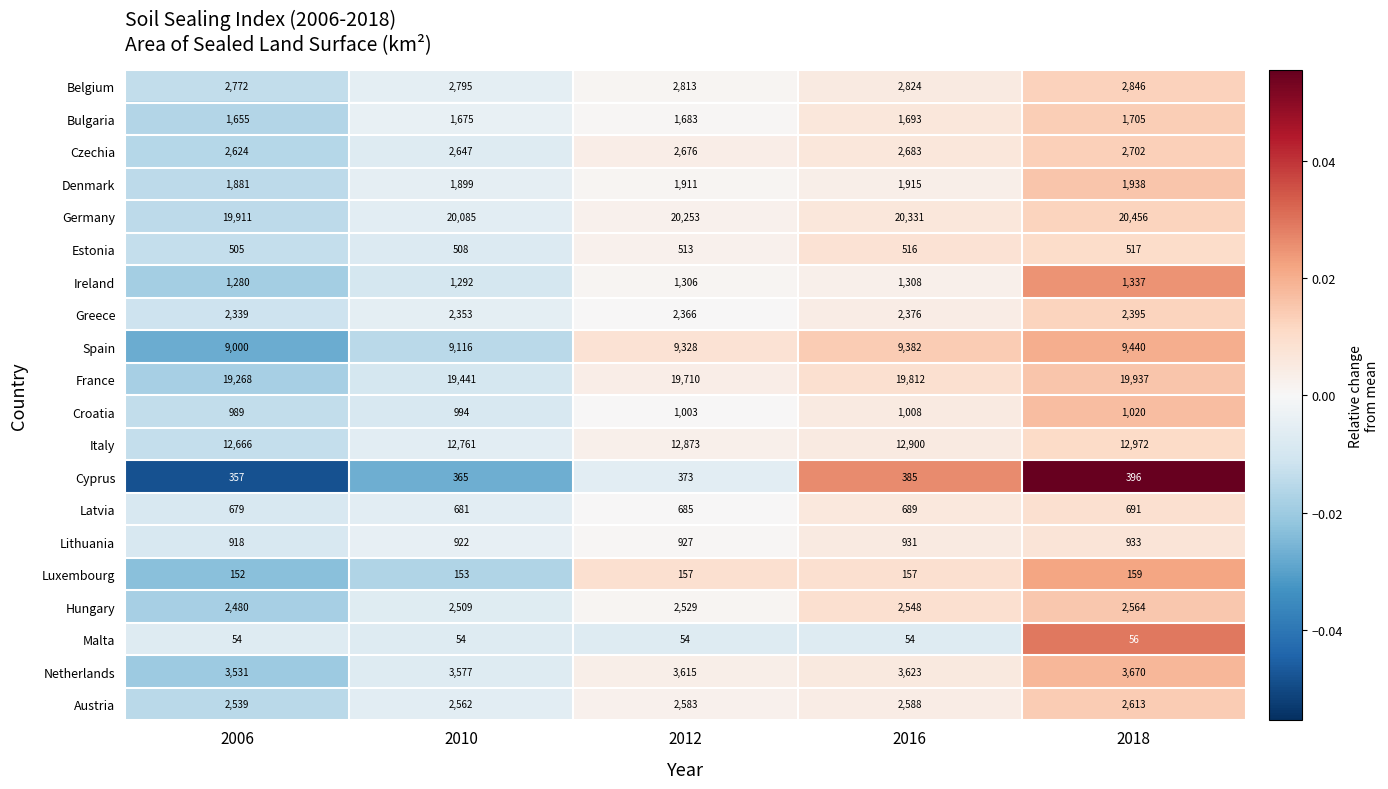

At which category is the sum across all series the highest?

2018